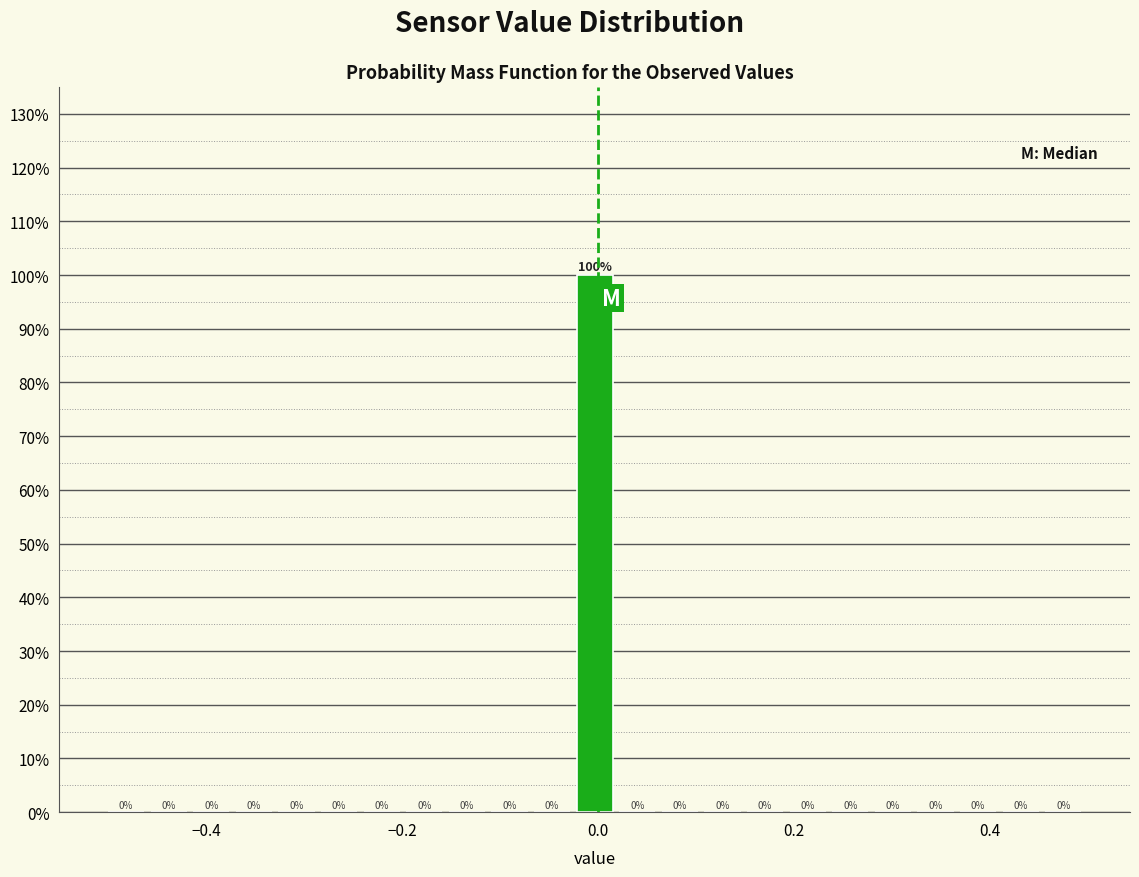

Read against the x-axis, roughly where is the centre of the tallest bar?

0.00